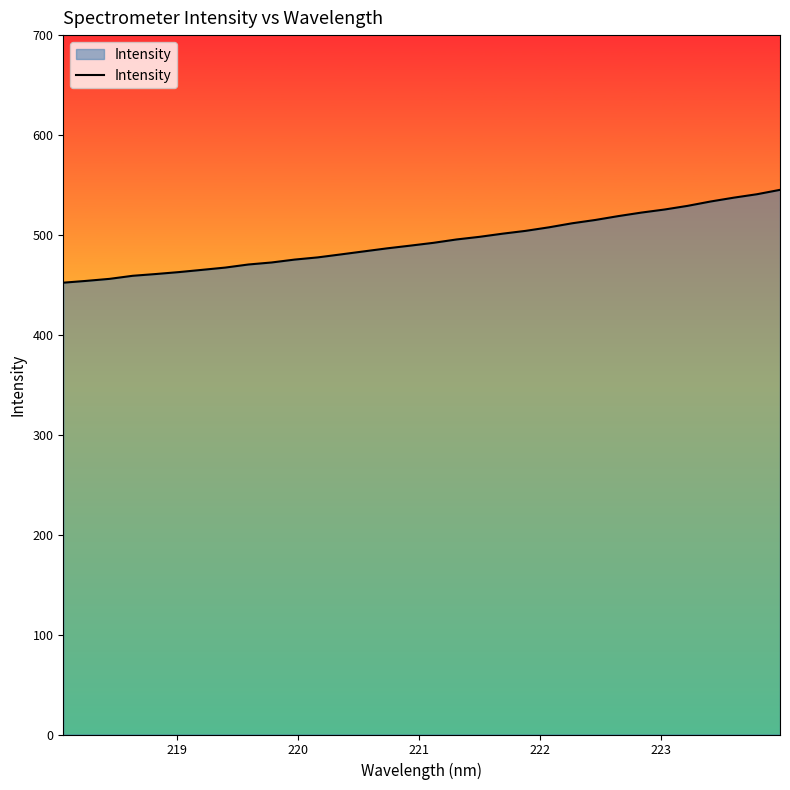

What is the maximum value shown in the chart?

545.1